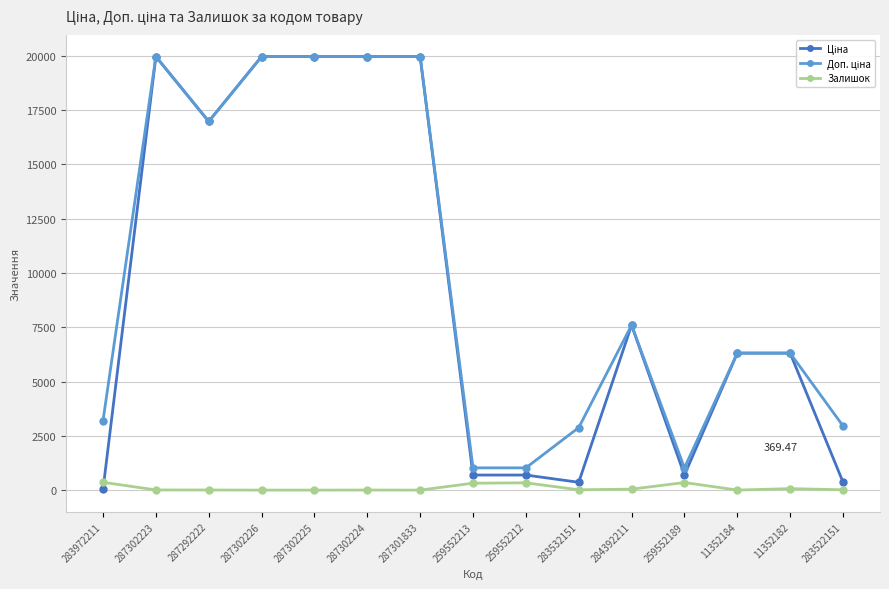

What is the total value across all series at 287301833?

39928.3